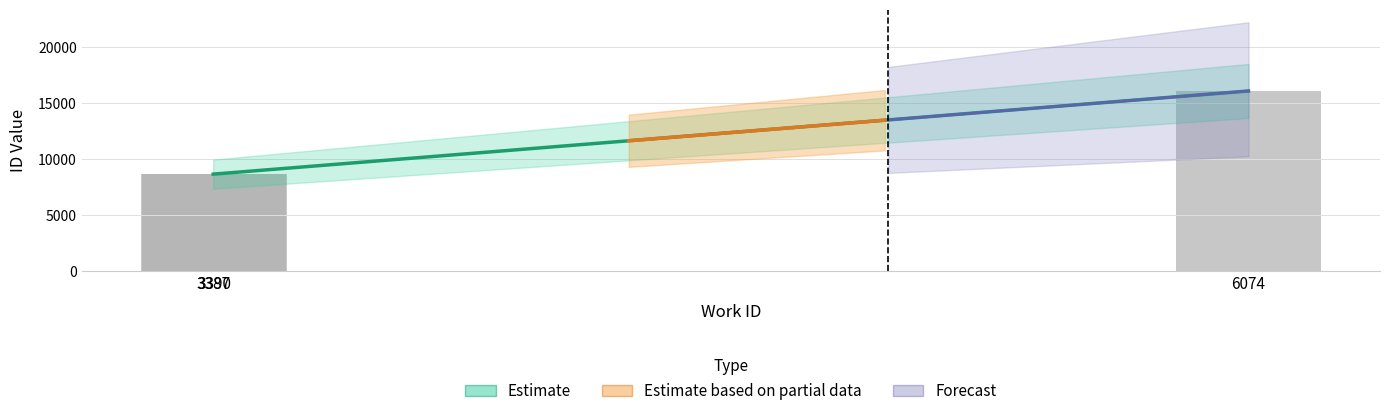

Is it true that the value at 3390 is 8672?

True